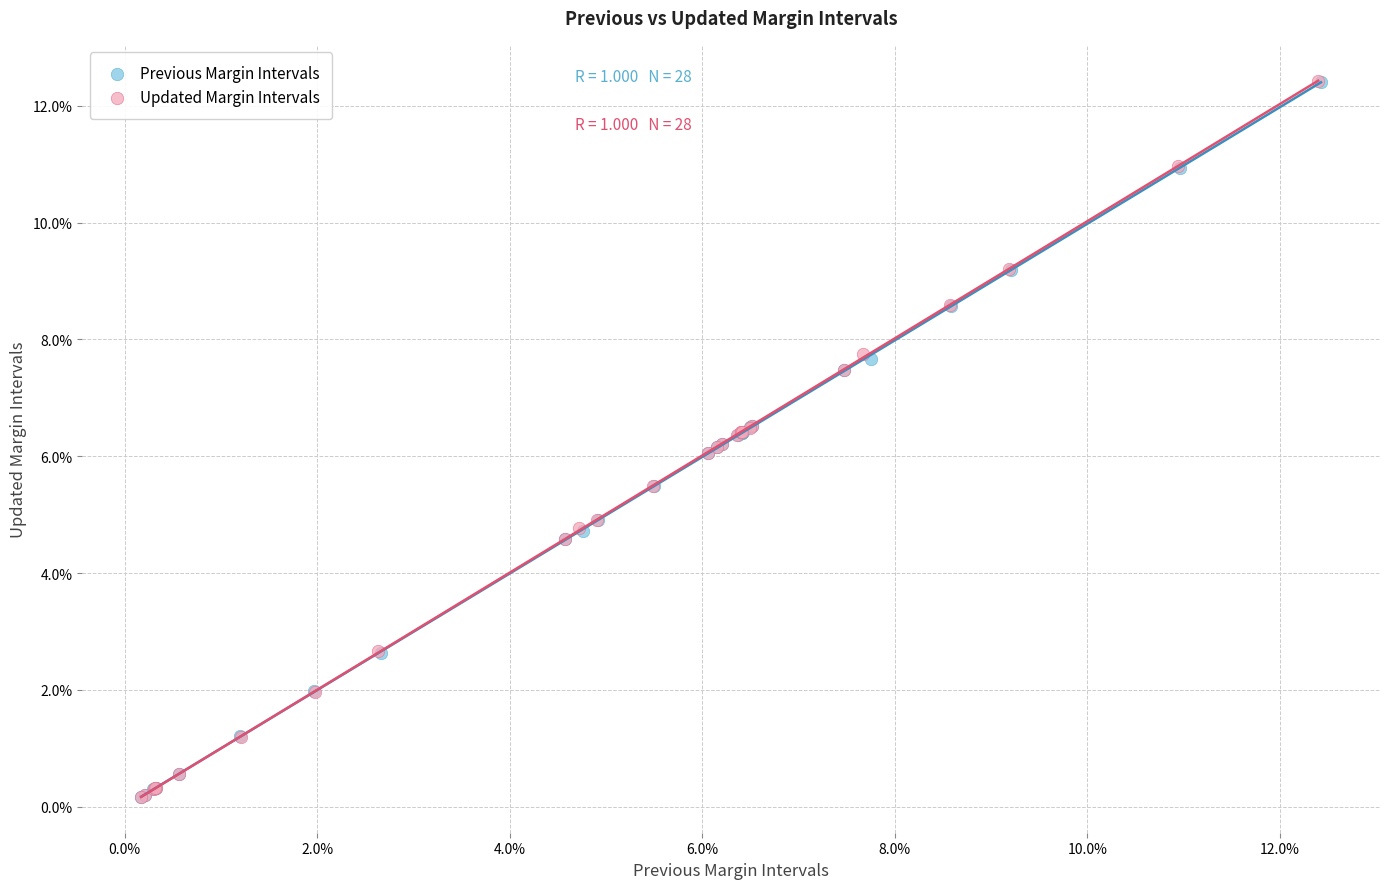

What are all the series names shown in the legend?

Previous Margin Intervals, Updated Margin Intervals